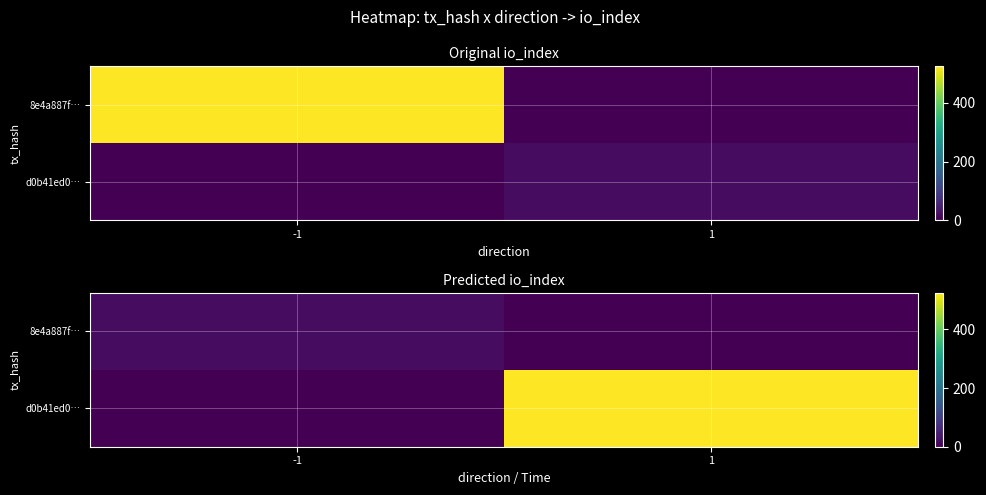

Which series changed the most between -1 and 1?

d0b41ed0…